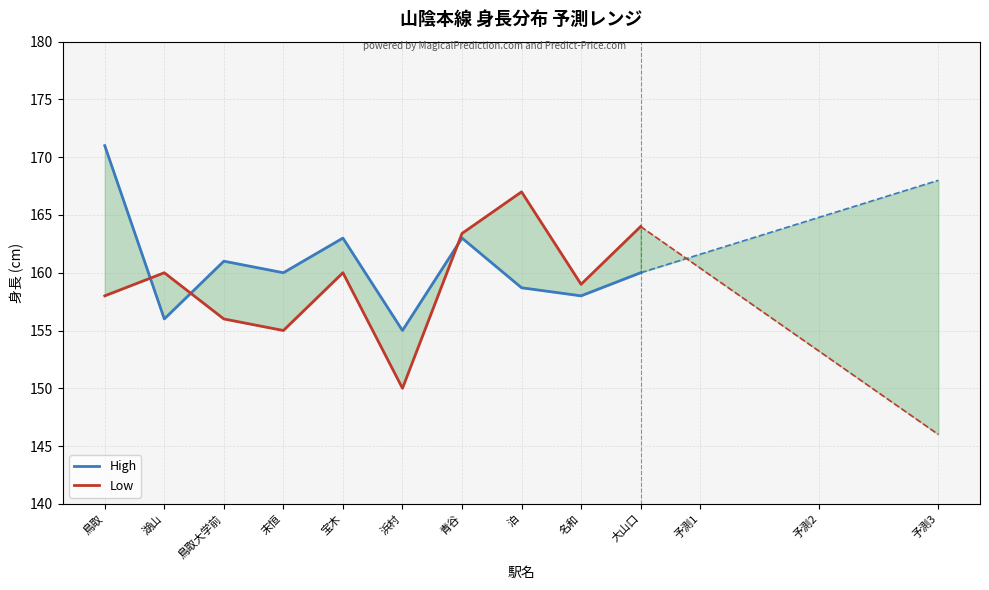

What is the maximum value for Low?

167.0